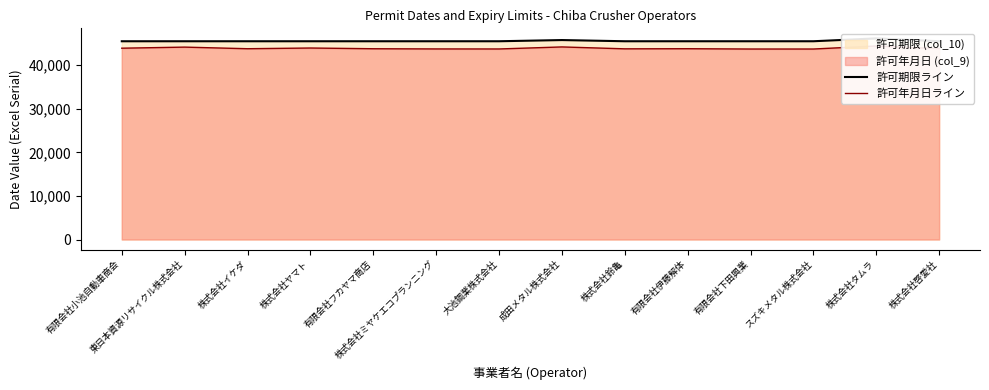

Rank the series at 有限会社フカヤマ商店 from highest to lowest value.

許可期限ライン, 許可年月日ライン